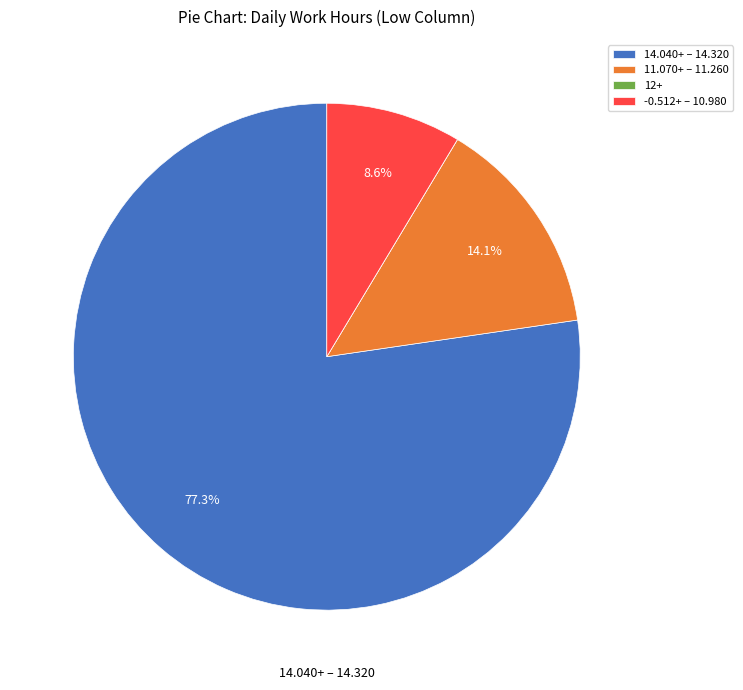

Which category has the biggest portion of the pie?

14.040+ – 14.320